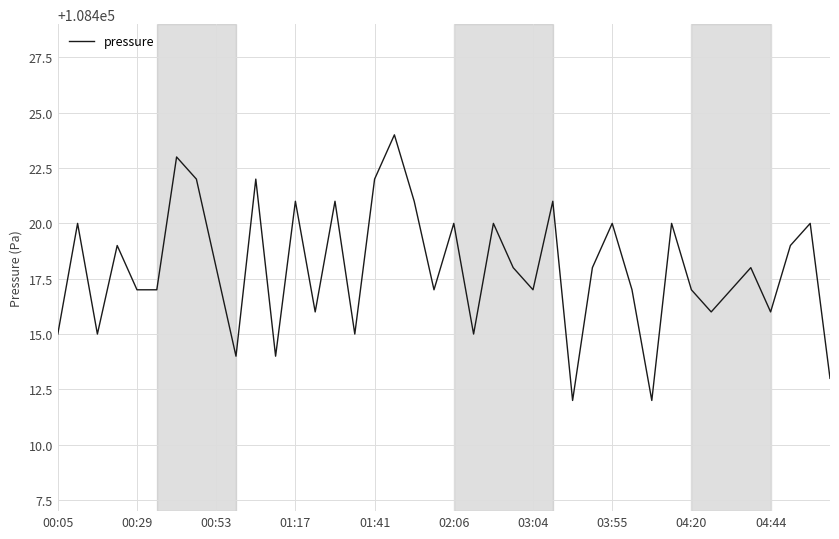

How many categories are shown in the chart?

40